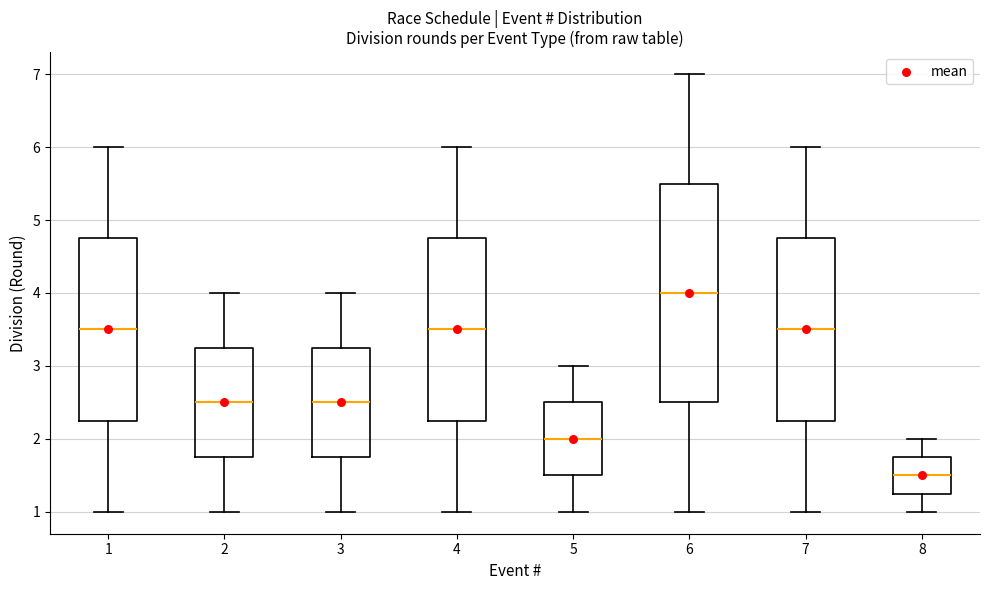

Reading left to right, read every box against the y-axis: the position of its median line, the range the box covers, and the ends of its whiskers. The values are not printed on the chart, so give them approximately, as read against the axis.

1: median 3.5, box 2.3 to 4.8, whiskers 1.0 to 6.0
2: median 2.5, box 1.8 to 3.3, whiskers 1.0 to 4.0
3: median 2.5, box 1.8 to 3.3, whiskers 1.0 to 4.0
4: median 3.5, box 2.3 to 4.8, whiskers 1.0 to 6.0
5: median 2.0, box 1.5 to 2.5, whiskers 1.0 to 3.0
6: median 4.0, box 2.5 to 5.5, whiskers 1.0 to 7.0
7: median 3.5, box 2.3 to 4.8, whiskers 1.0 to 6.0
8: median 1.5, box 1.3 to 1.8, whiskers 1.0 to 2.0